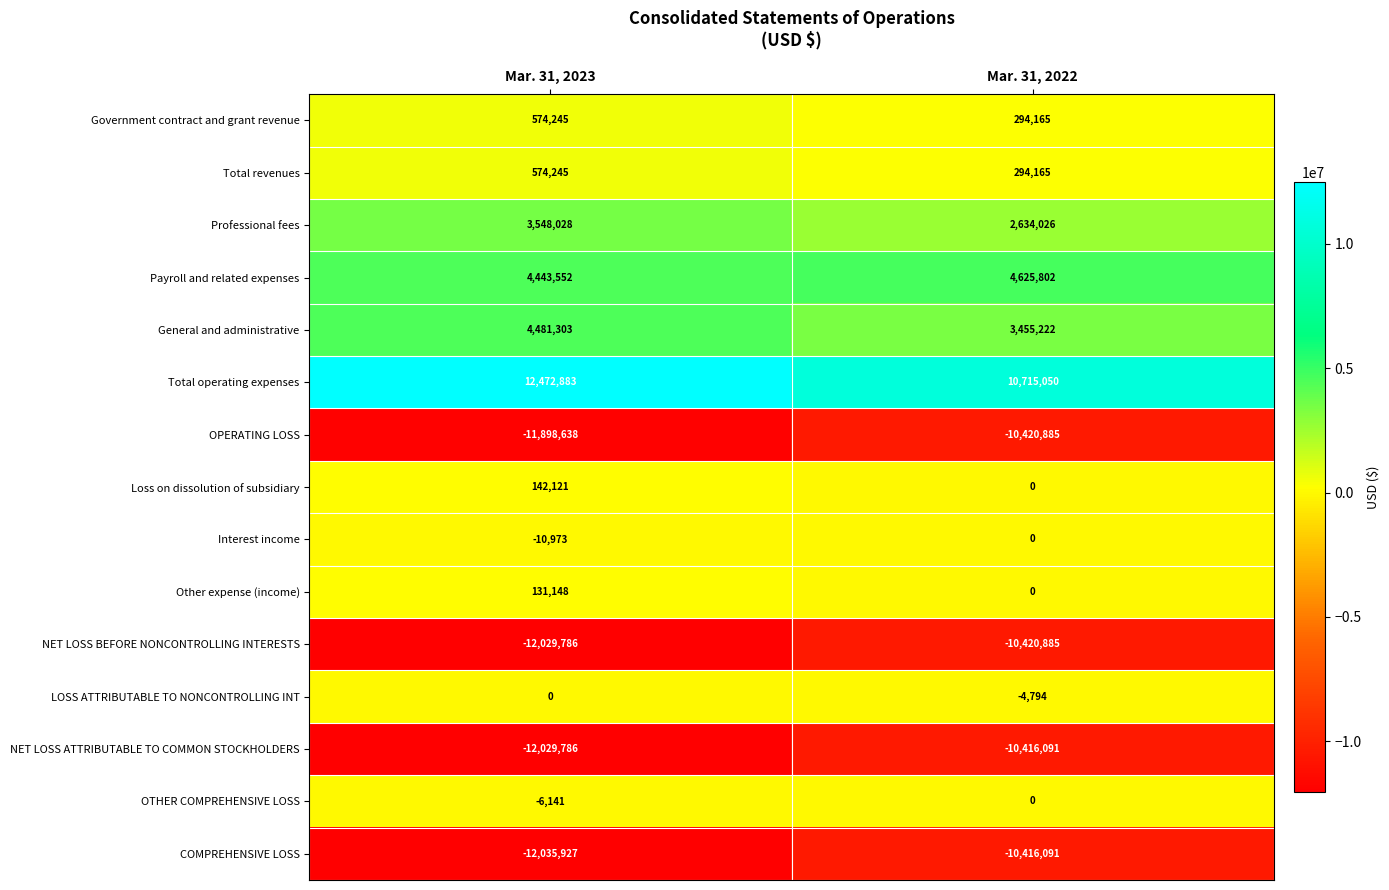

What is the maximum value shown in the chart?

12472883